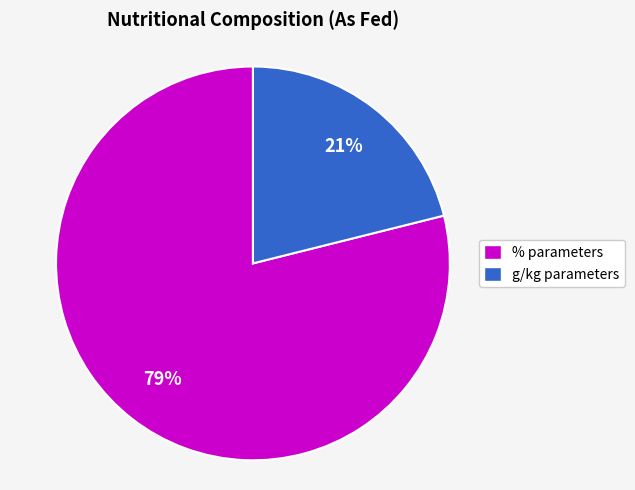

How many segments does this pie chart have?

2